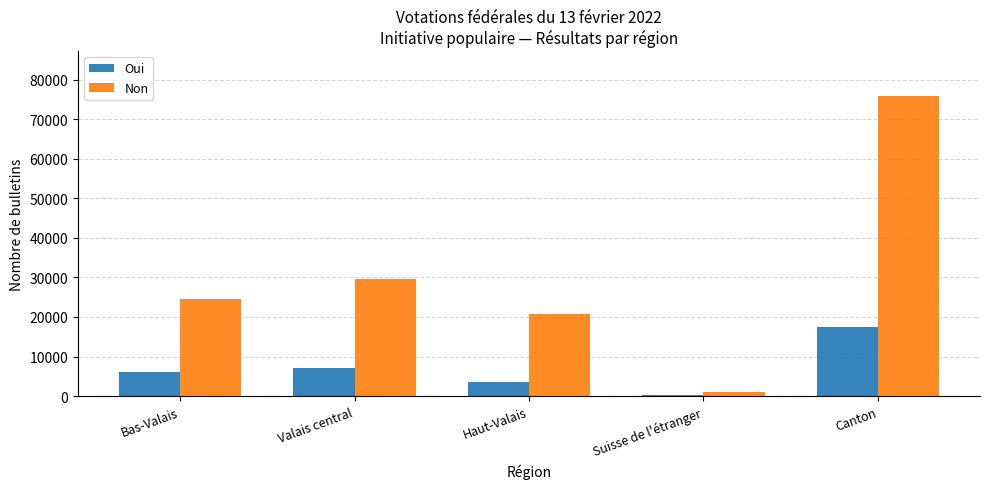

Reading right to left, transcribe all the data shown in this chart.

Oui: 17343	399	3585	7203	6156
Non: 75784	955	20705	29677	24447